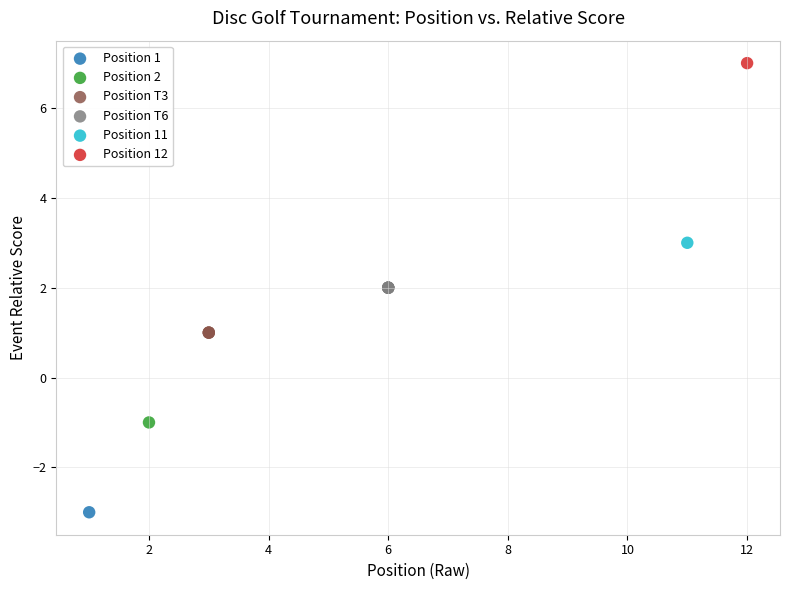

Which series contains the lowest Y value?

Position 1